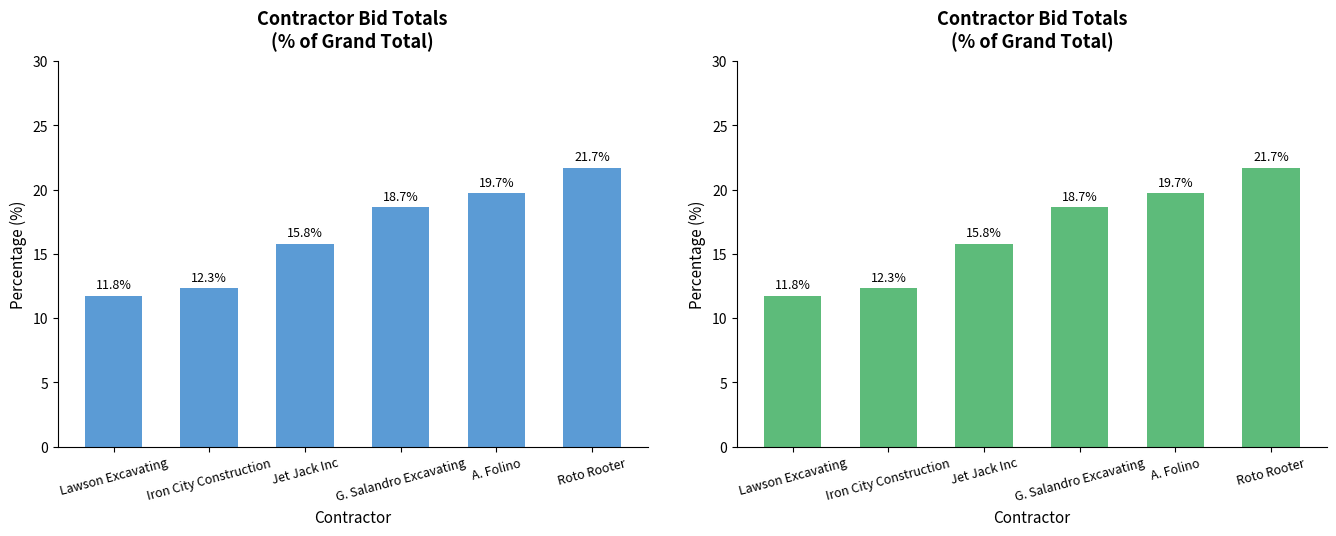

What is the maximum value shown in the chart?

21.7